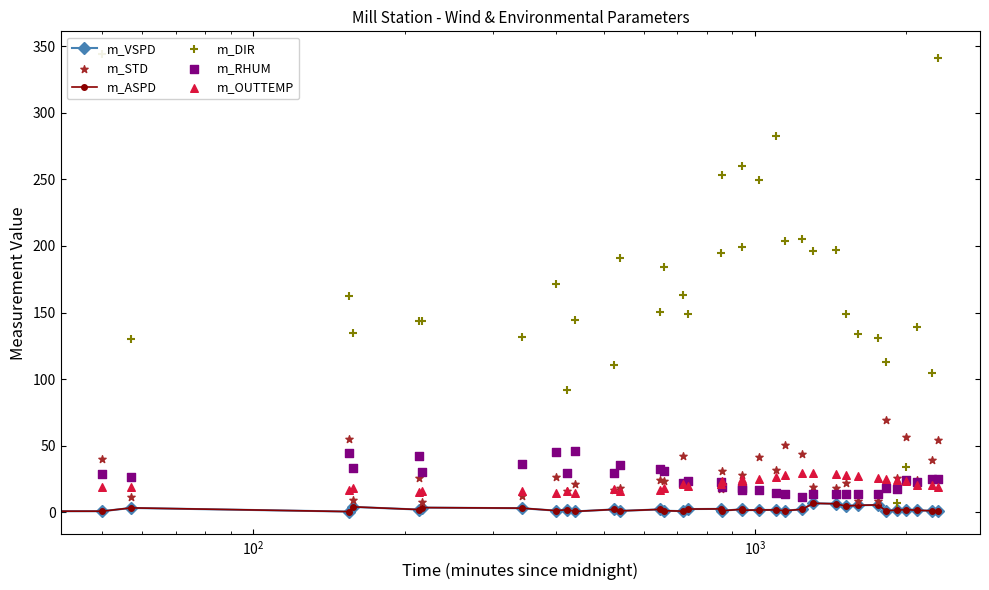

What are all the series names shown in the legend?

m_VSPD, m_ASPD, m_STD, m_DIR, m_RHUM, m_OUTTEMP